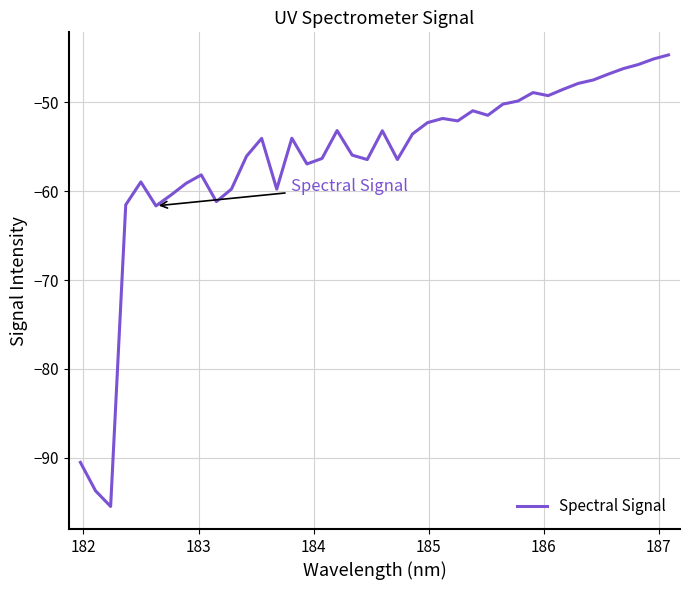

What is the smallest value displayed?

-95.5